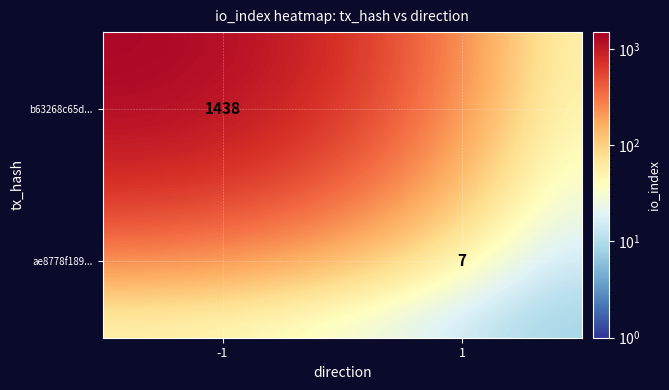

At which category does the chart reach its minimum across all series?

1